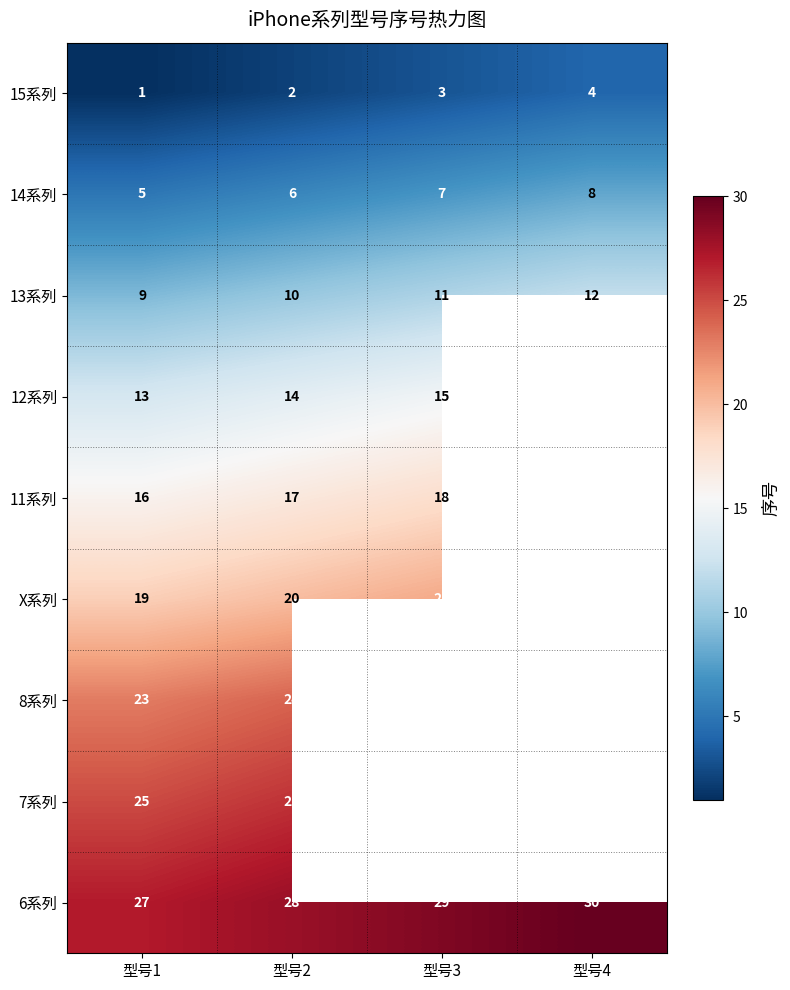

What value does the 6系列 series have at 型号1?

27